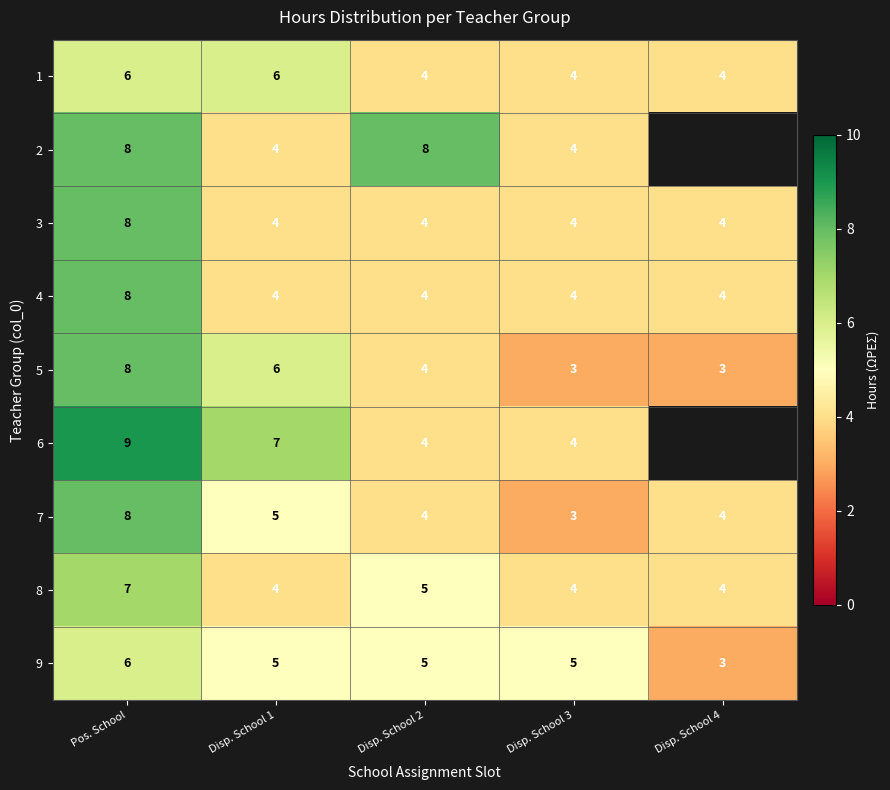

The value of 5 at Disp. School 2 is 1.7. True or false?

False